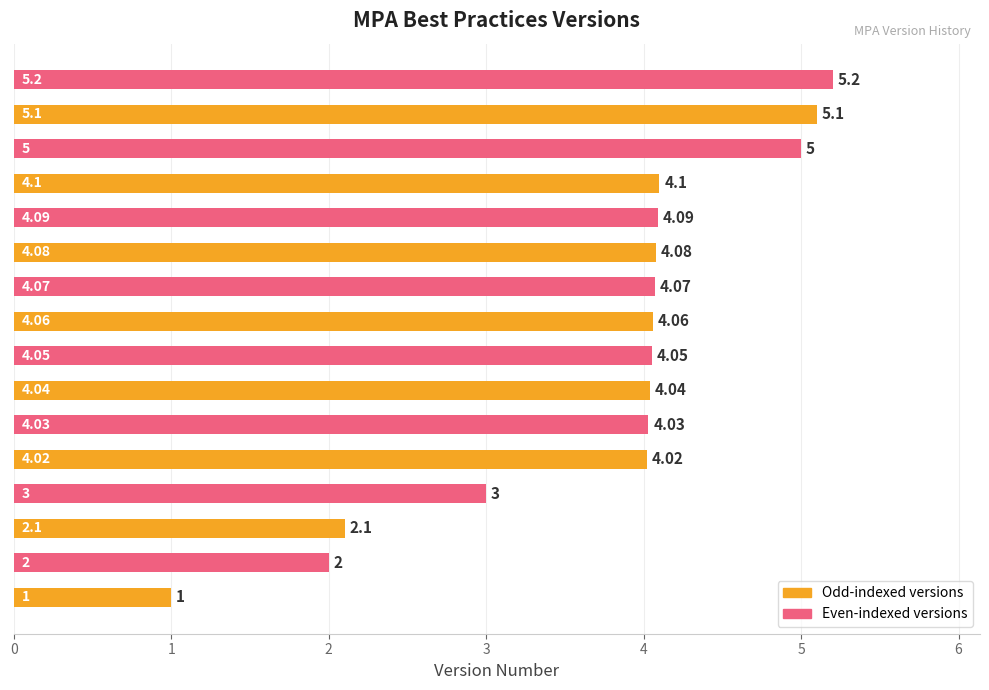

What is the difference between the second highest and minimum values?

4.1